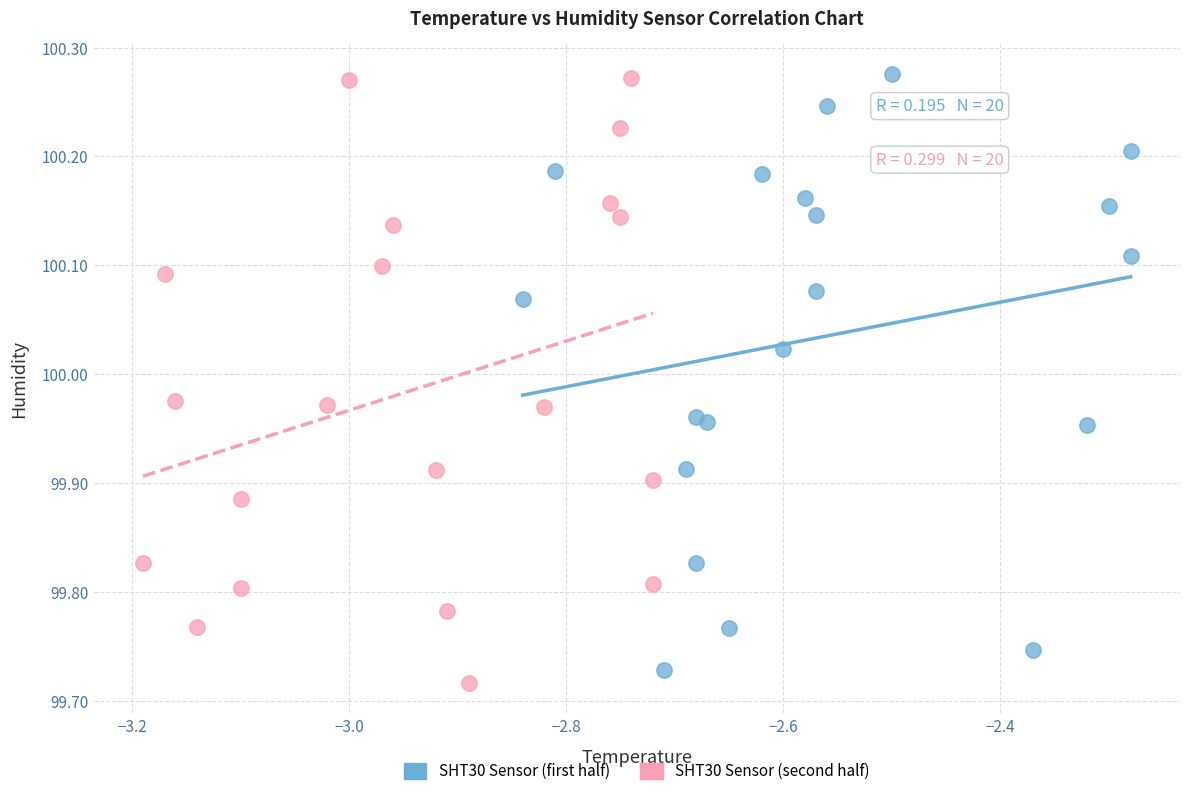

Which series contains the lowest Y value?

SHT30 Sensor (second half)